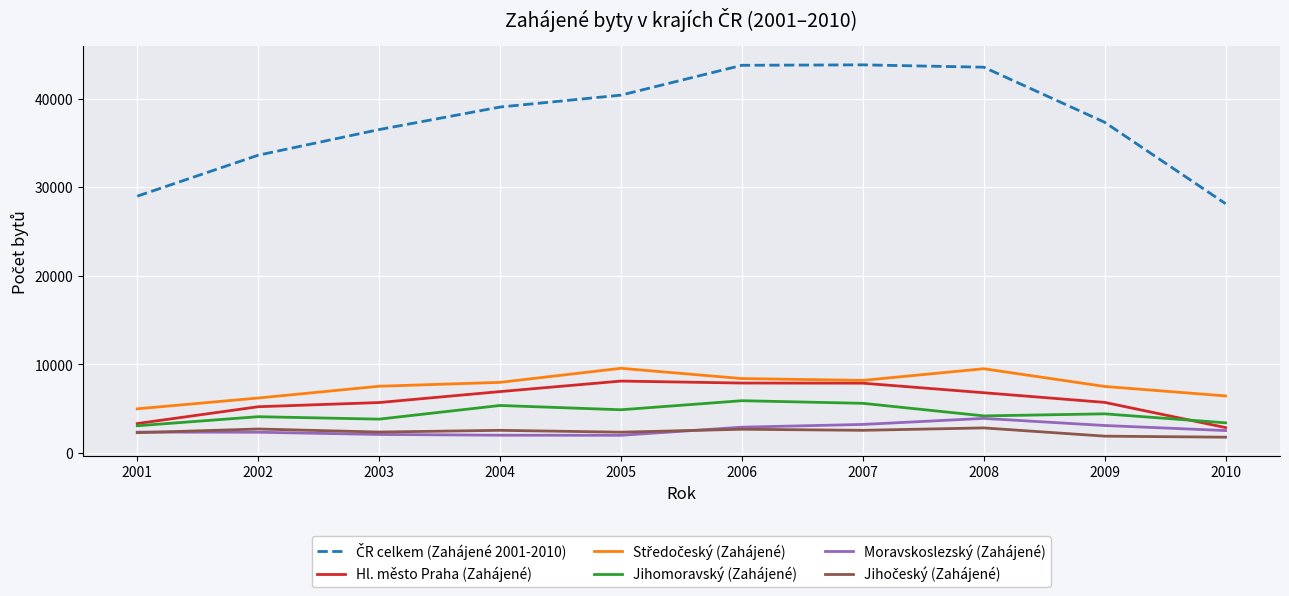

The Hl. město Praha (Zahájené) series shows 5702 at 2003. True or false?

True